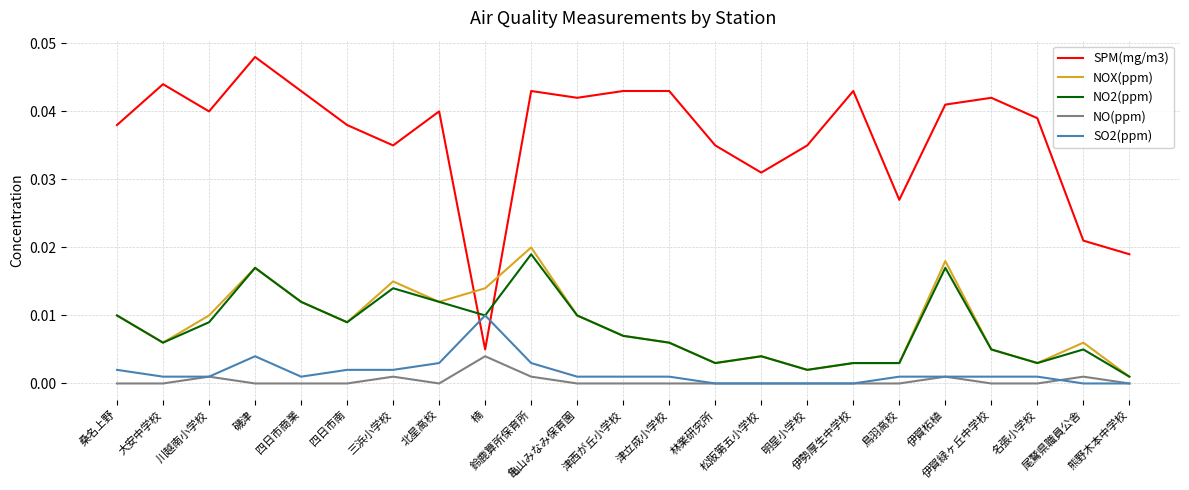

Does the chart display data point markers on the line(s)?

No